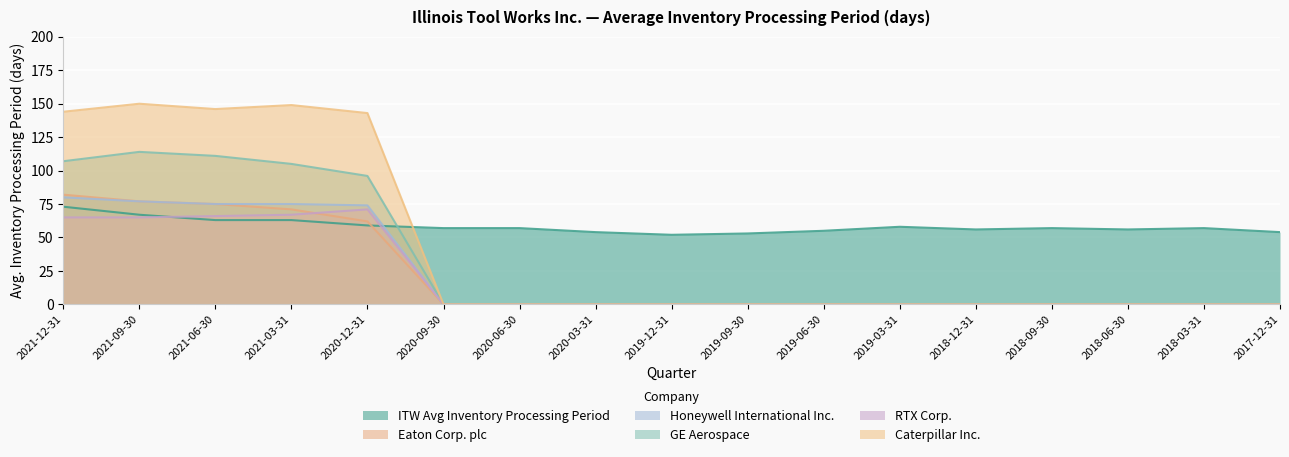

True or false: Honeywell International Inc. has more than 1 interior local peaks.

False